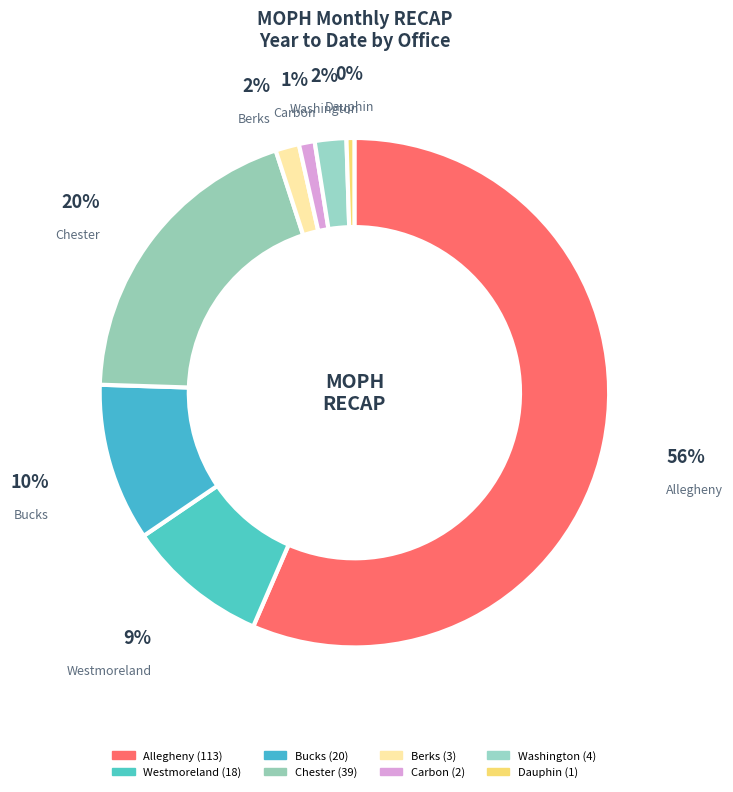

To the nearest percent, what is the combined percentage of Allegheny and Chester?

76%